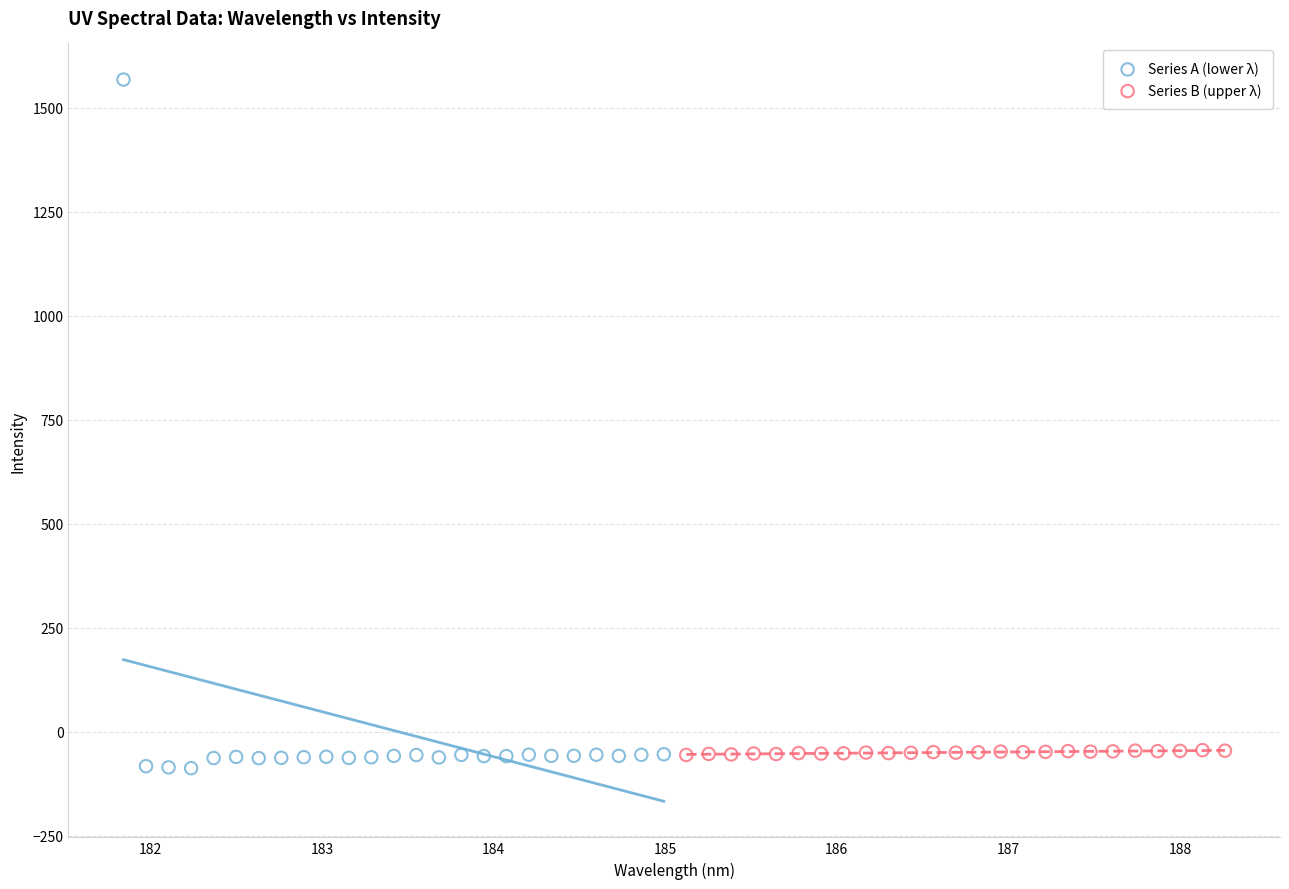

Which series contains the highest Y value?

Series A (lower λ)